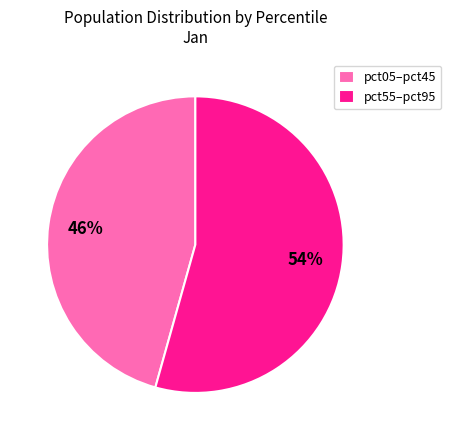

Rank the categories by value from lowest to highest.

pct05–pct45, pct55–pct95